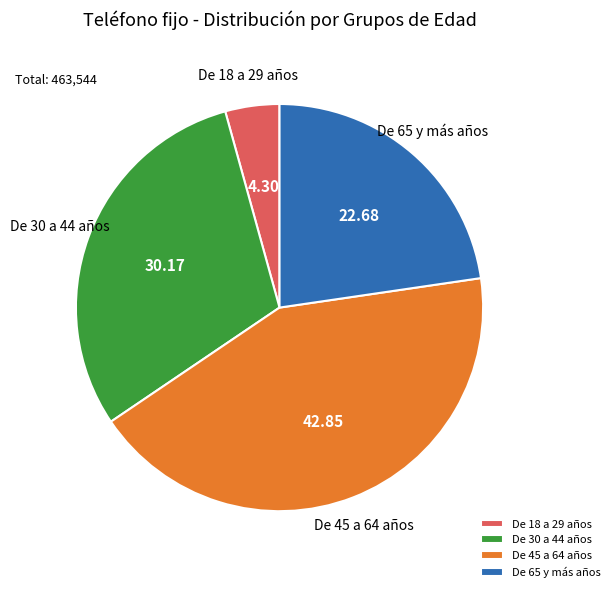

Rank the categories by value from lowest to highest.

De 18 a 29 años, De 65 y más años, De 30 a 44 años, De 45 a 64 años